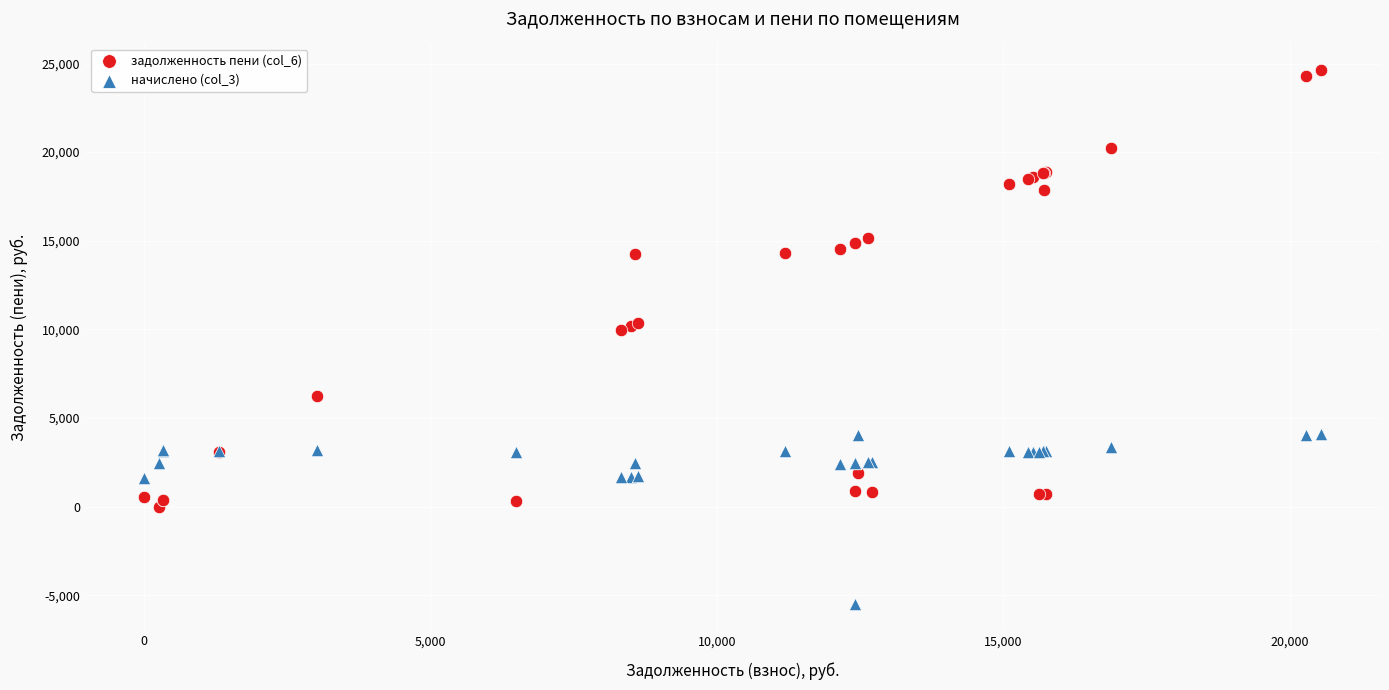

Which series reaches the minimum Y coordinate?

начислено (col_3)